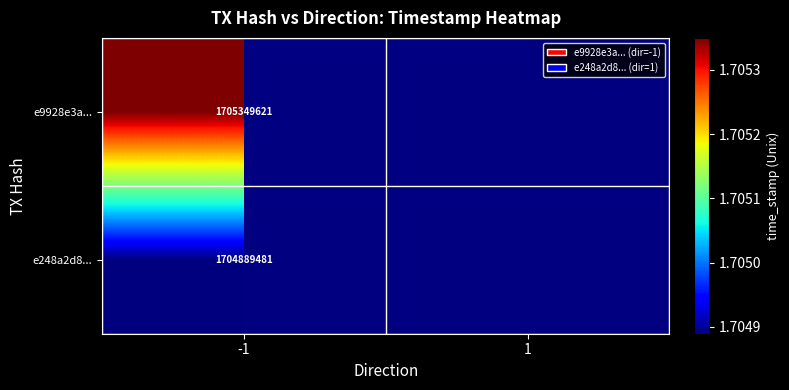

Is it true that e248a2d8... equals 1704889481 at -1?

True